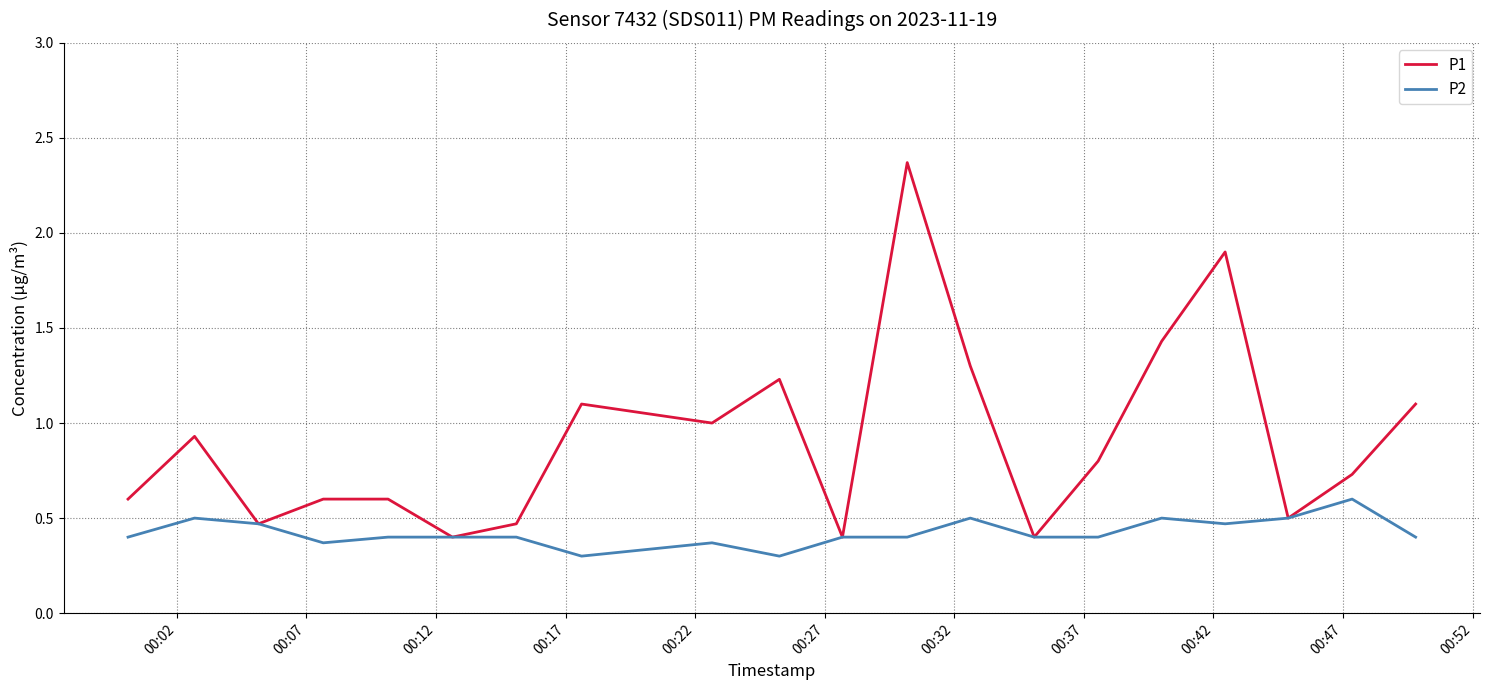

Rank the series by their average value, from highest to lowest.

P1, P2